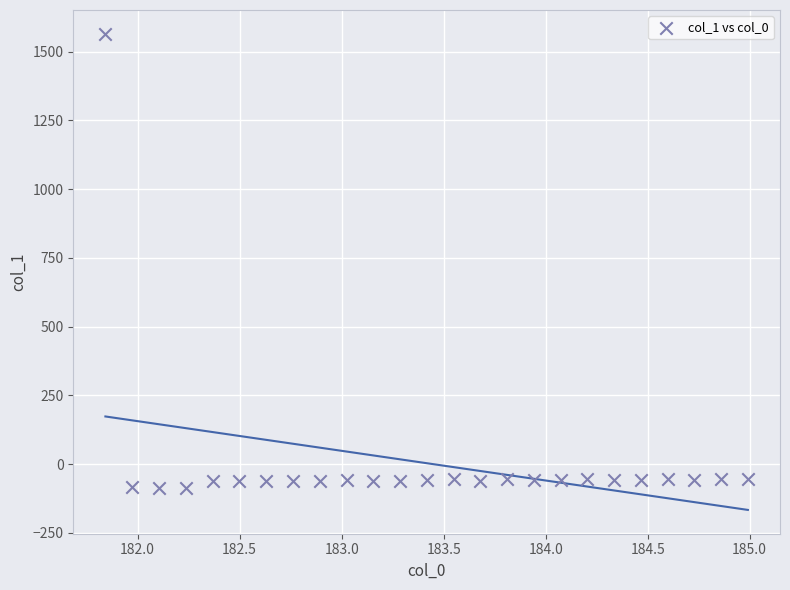

What is the range of Y values (max minus min)?

1652.2